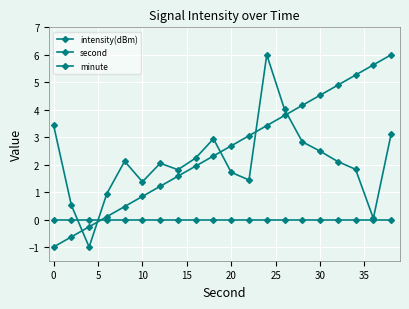

How many distinct data groups are displayed?

3